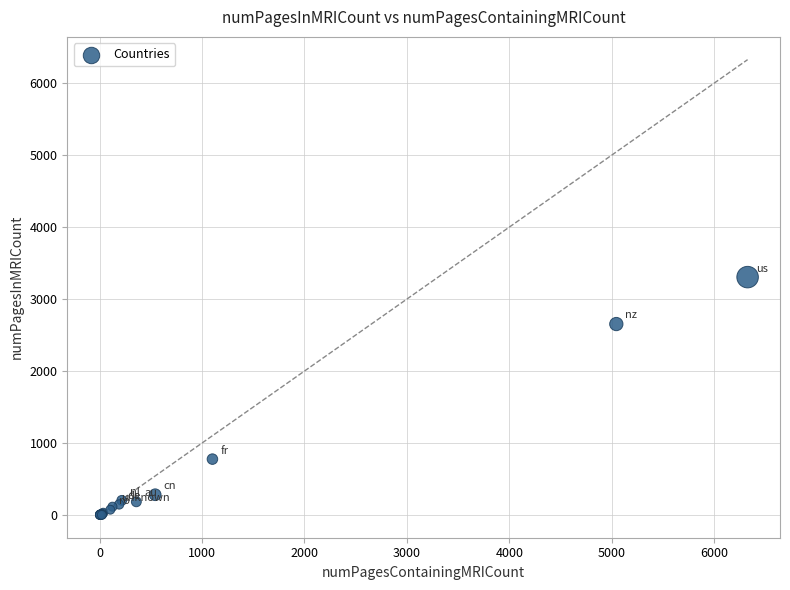

What Y value in the scatter plot is closest to 1653?

776